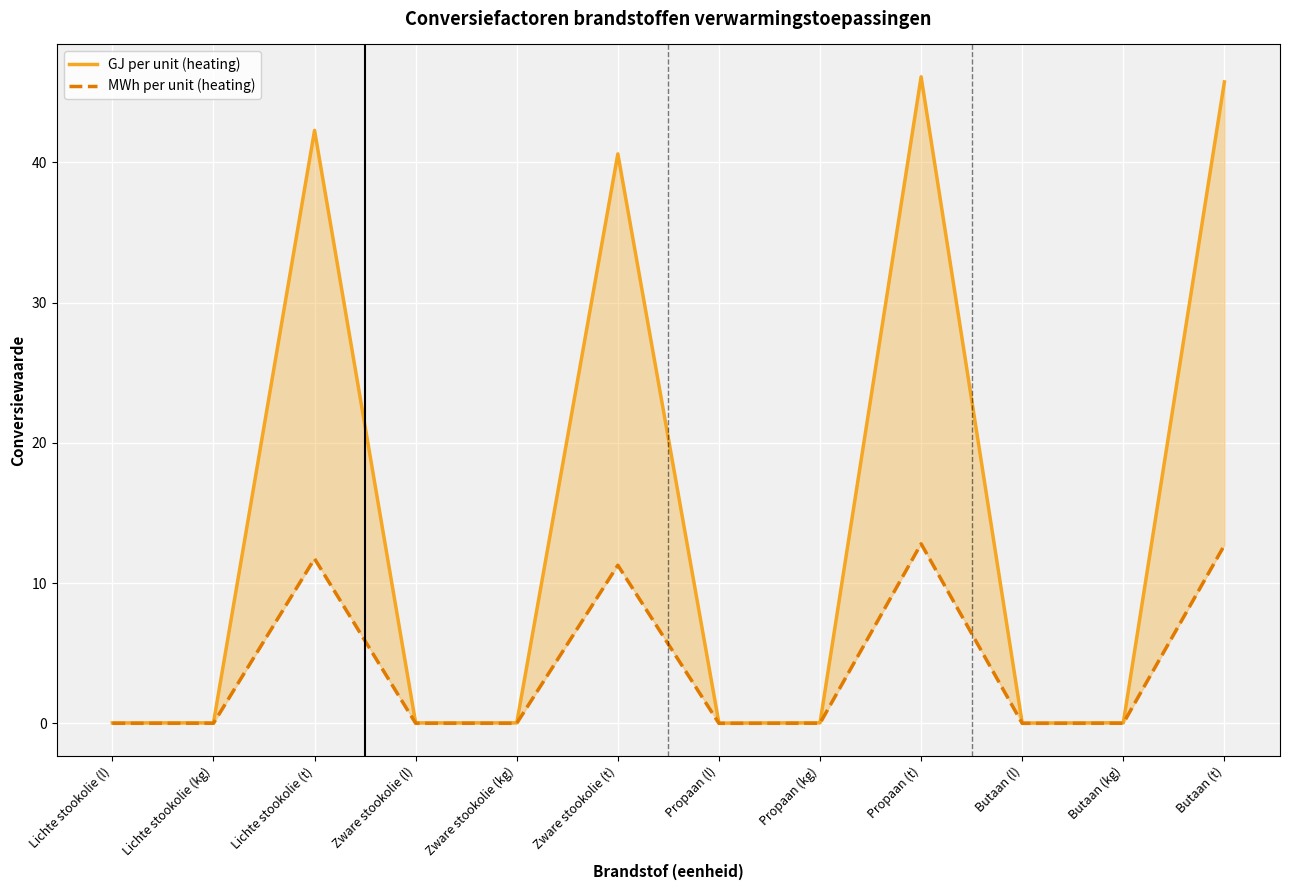

At which label does MWh per unit (heating) reach its minimum?

Propaan (l)